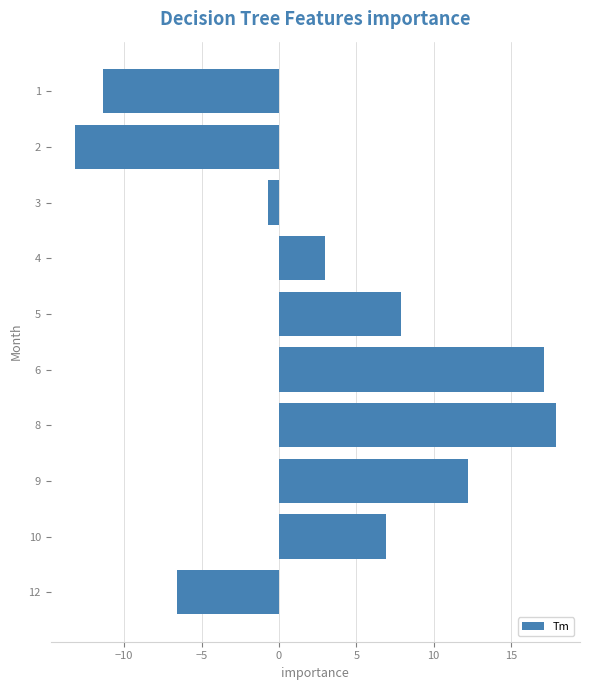

What is the value of the 2nd bar from the top?

-13.2